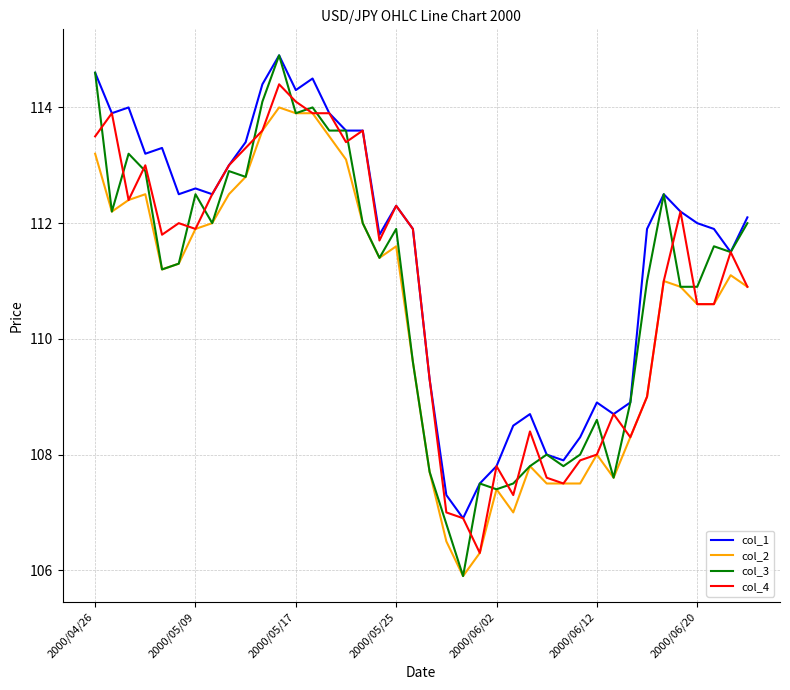

What is the smallest value displayed?

105.9